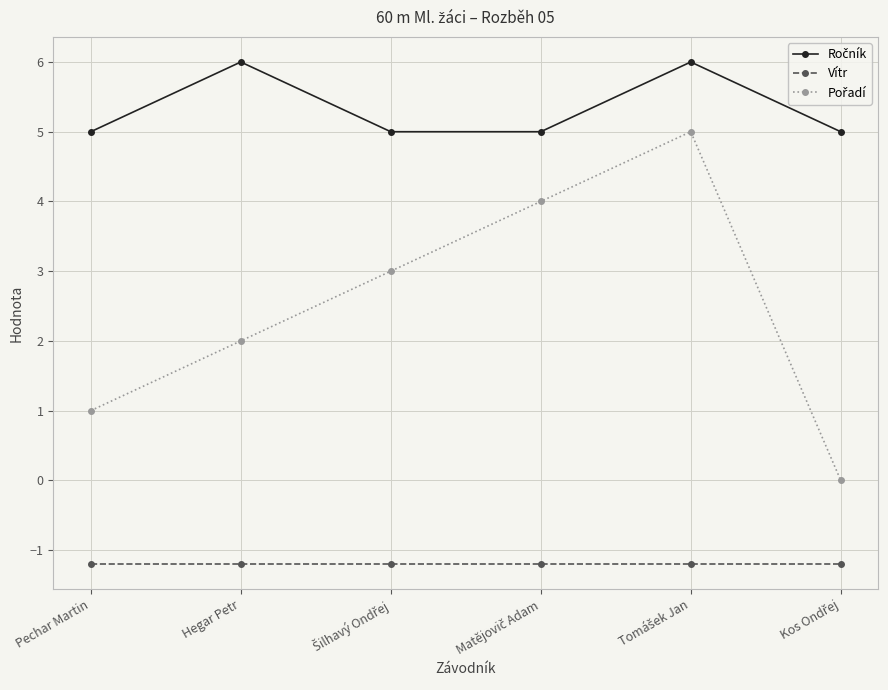

What is the label of the 5th point from the right?

Hegar Petr